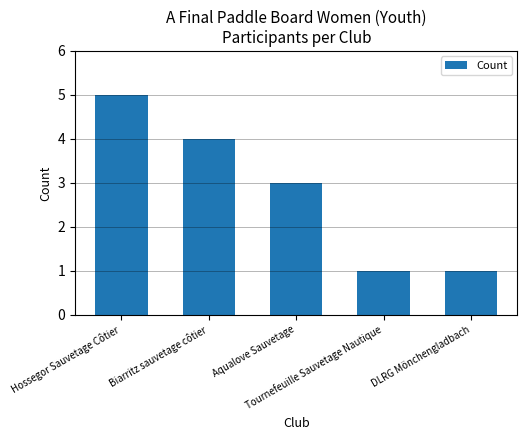

Which category has the highest value across all series?

Hossegor Sauvetage Côtier